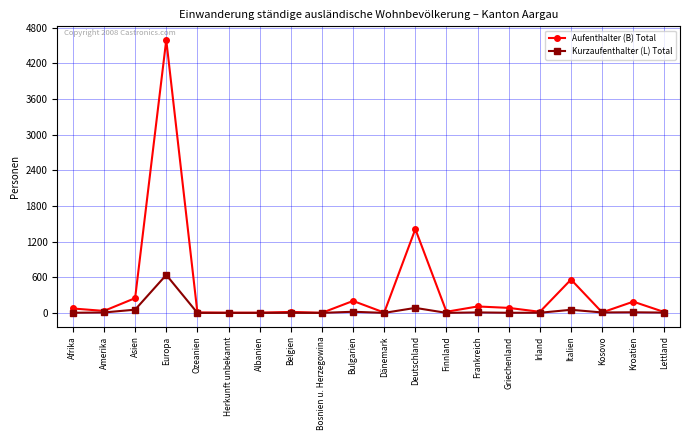

What is the label of the 12th point from the right?

Bosnien u. Herzegowina